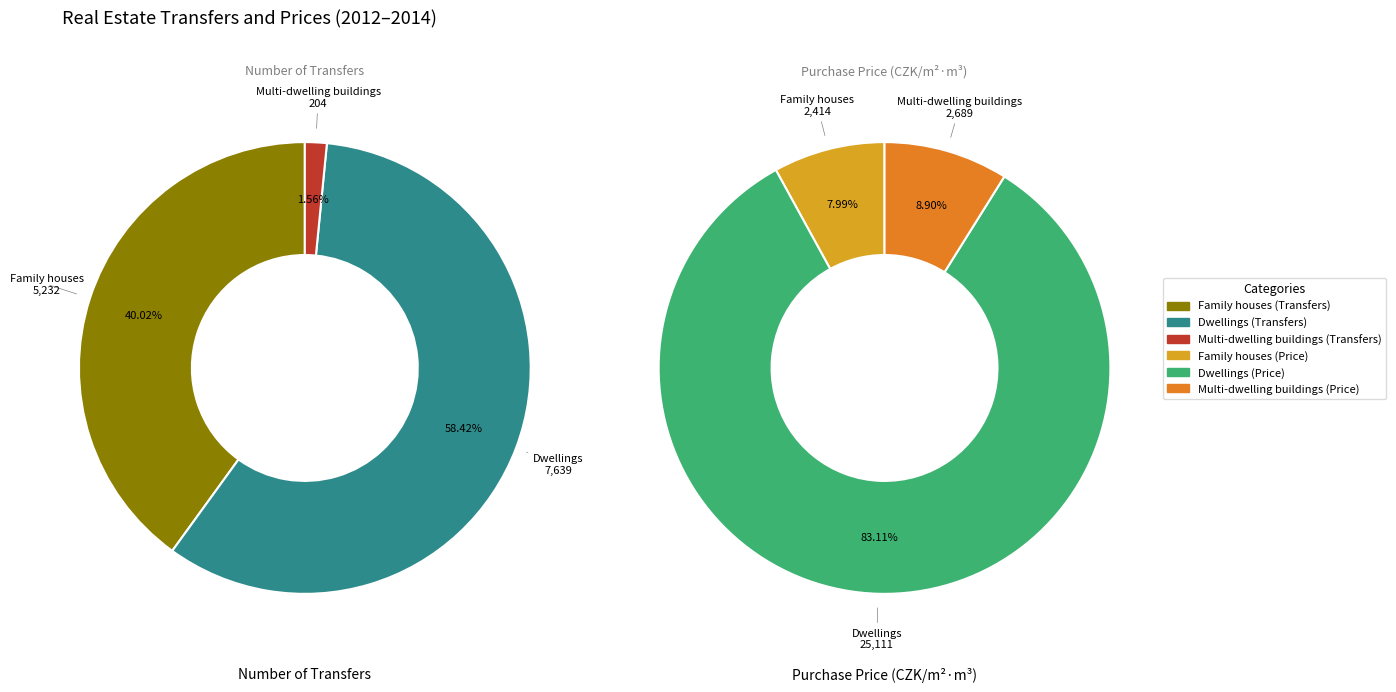

What is the spread (max minus min) of values at Dwellings?

17472